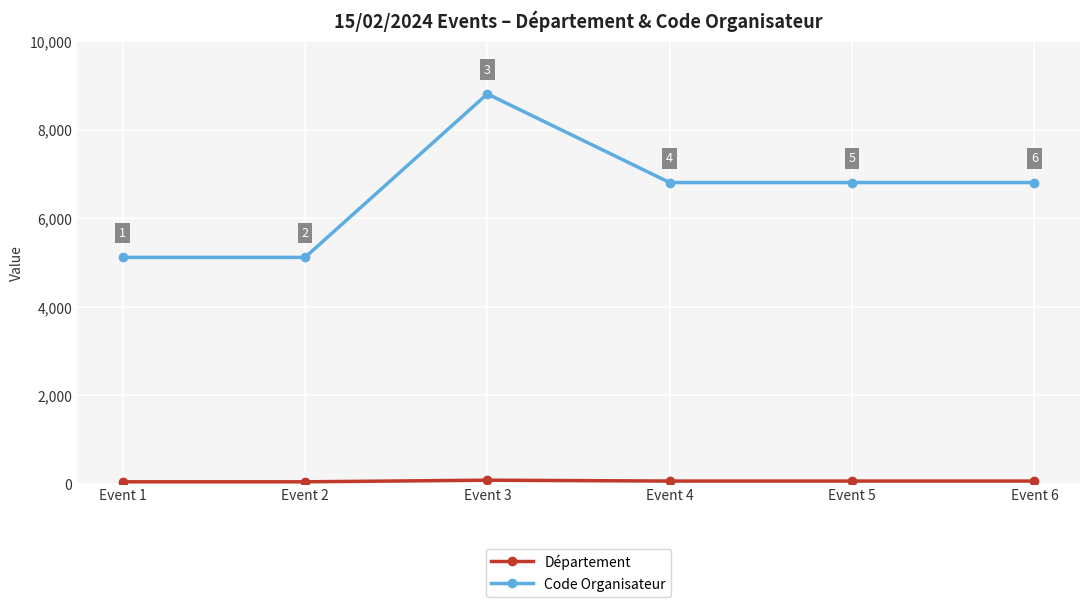

What is the sum of the Code Organisateur values at Event 2 and Event 1?

10232